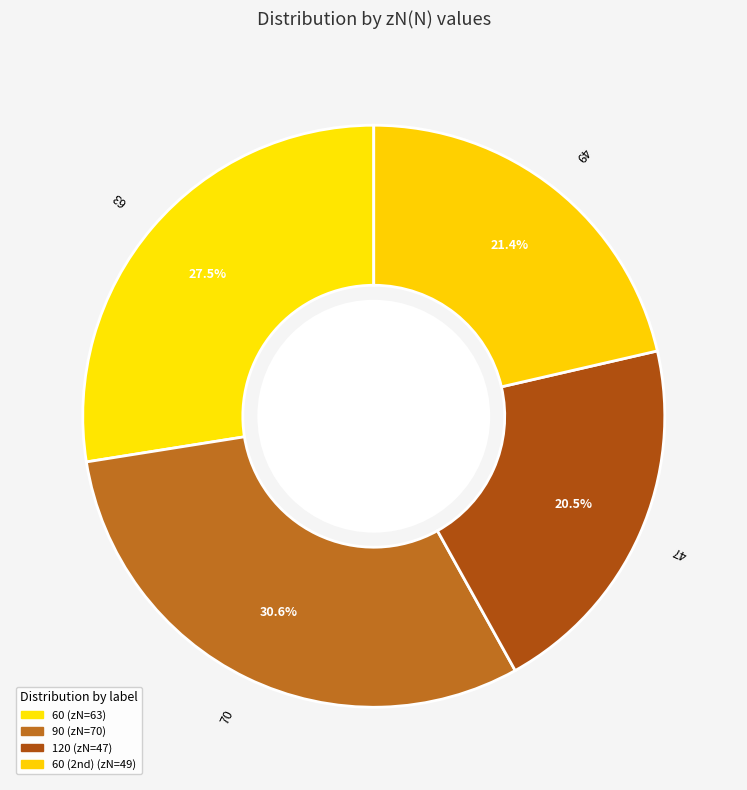

How many slices are in this pie chart?

4